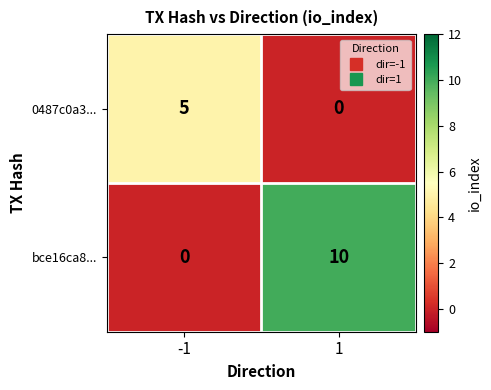

Count the number of categories in the chart.

2